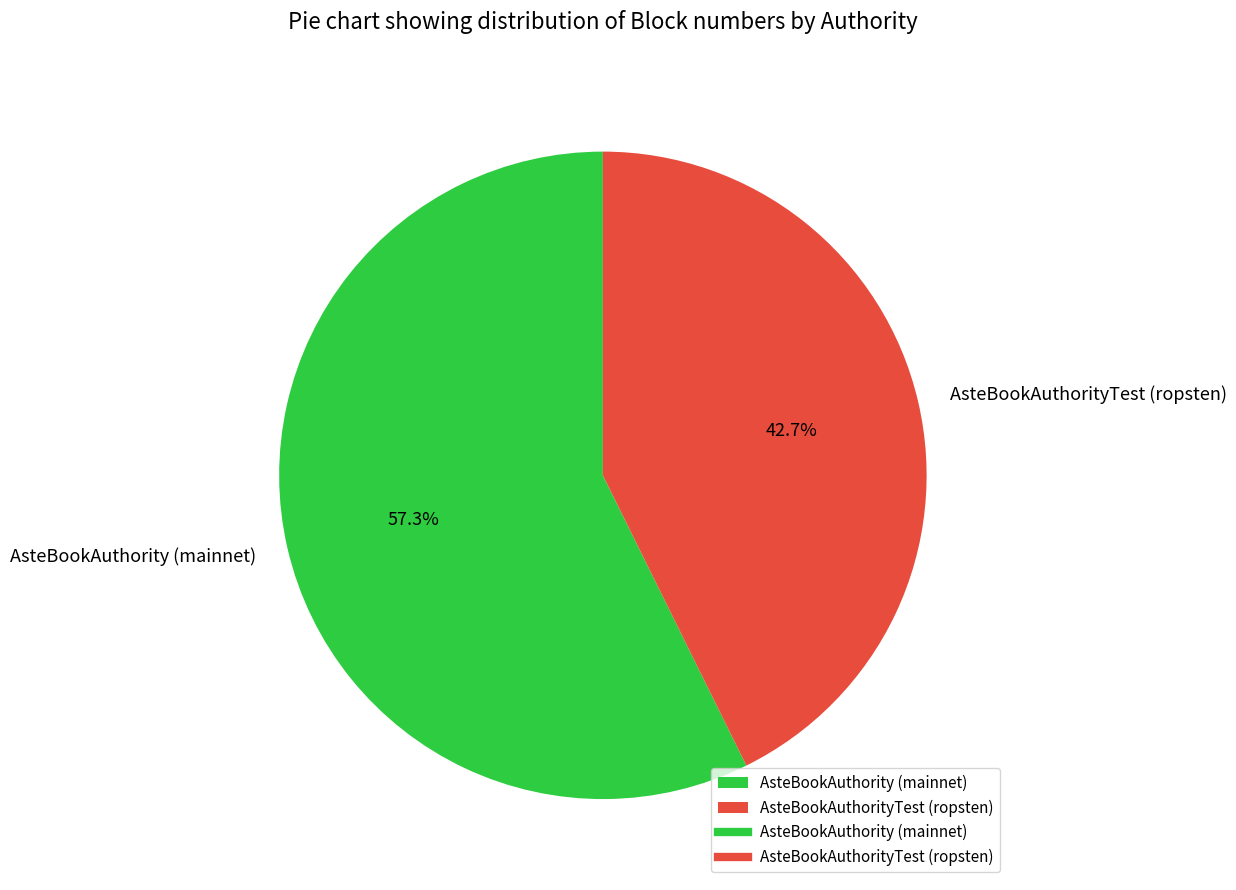

To the nearest percent, what is the combined percentage of AsteBookAuthority (mainnet) and AsteBookAuthorityTest (ropsten)?

100%